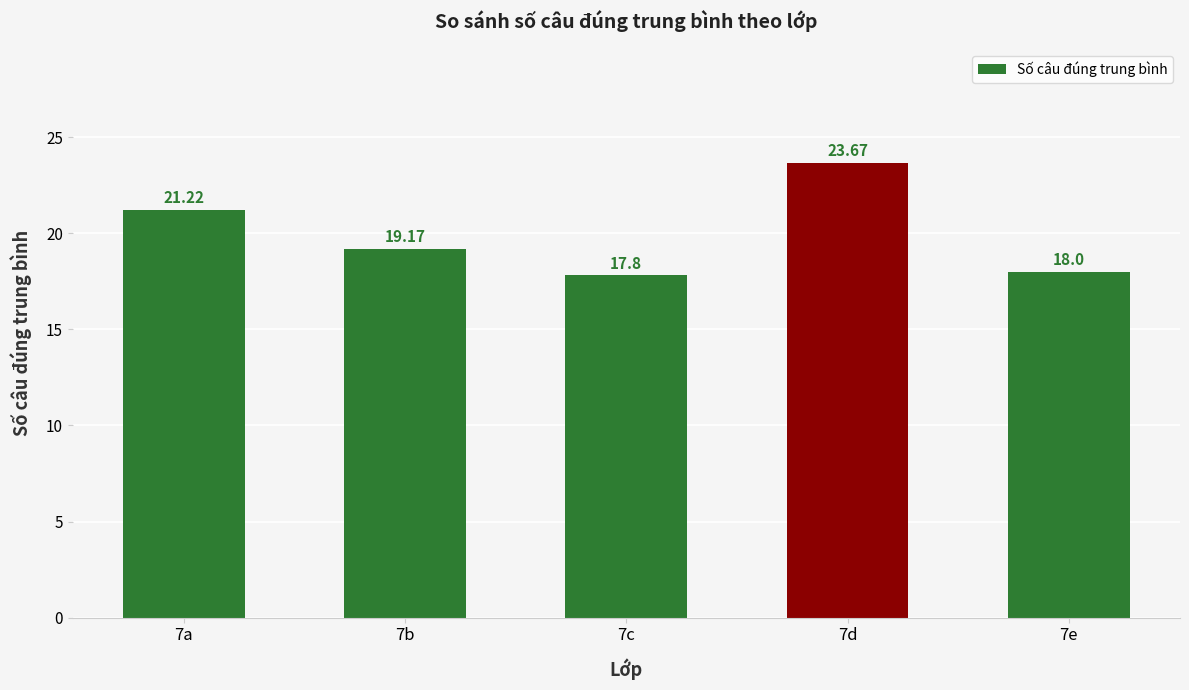

How many distinct data groups are displayed?

1